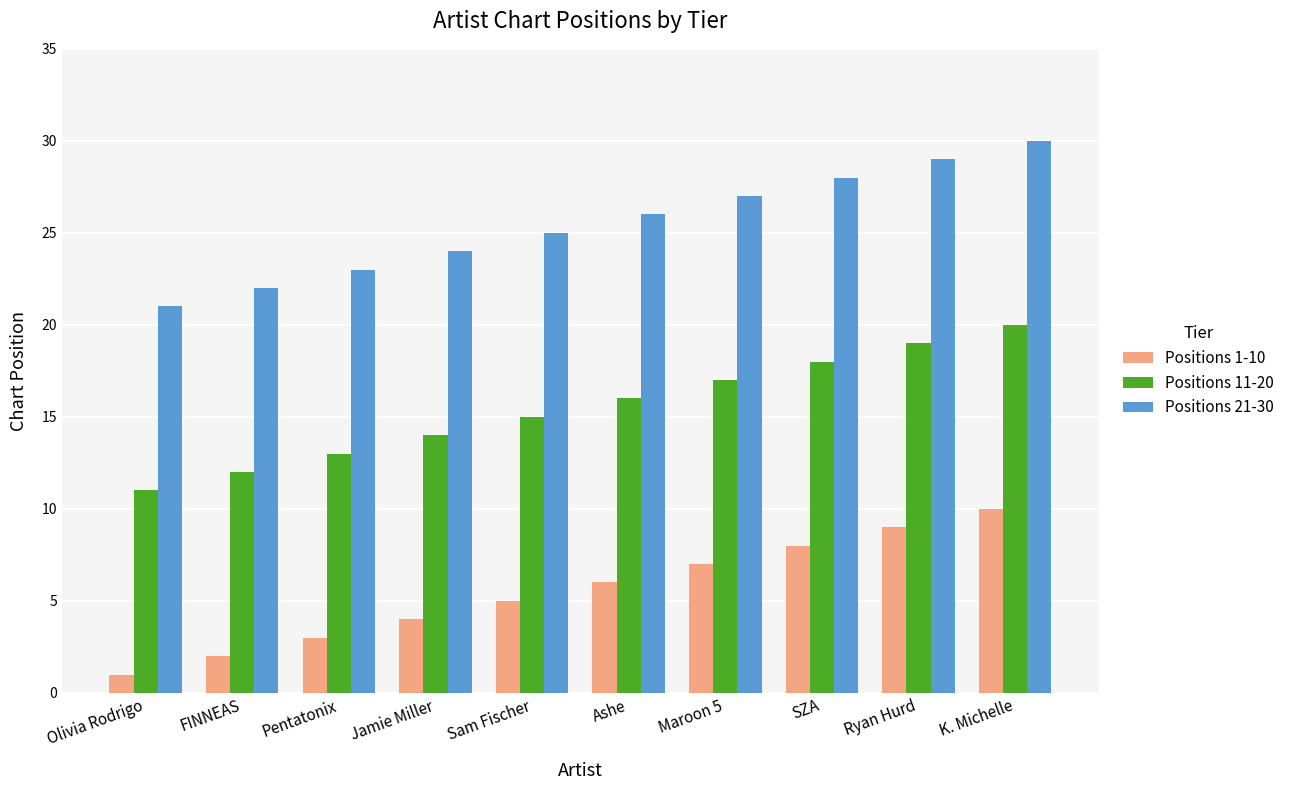

What is the approximate value of Positions 21-30 at K. Michelle?

30